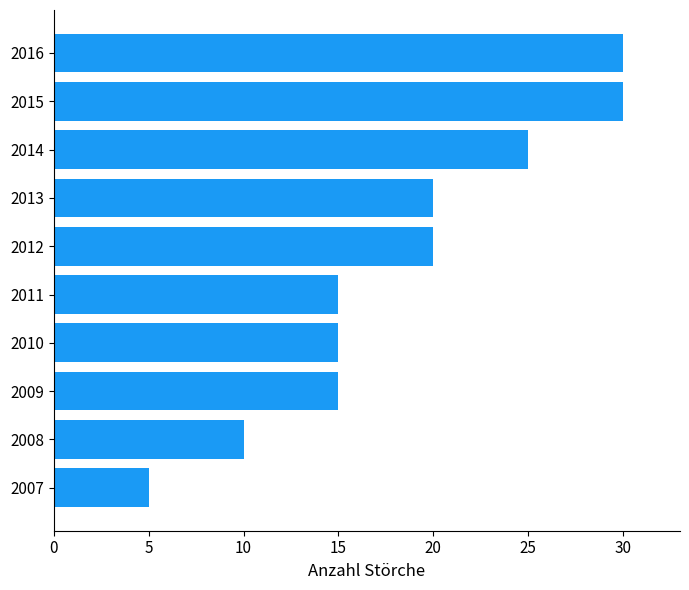

Does the chart contain stacked bars?

No